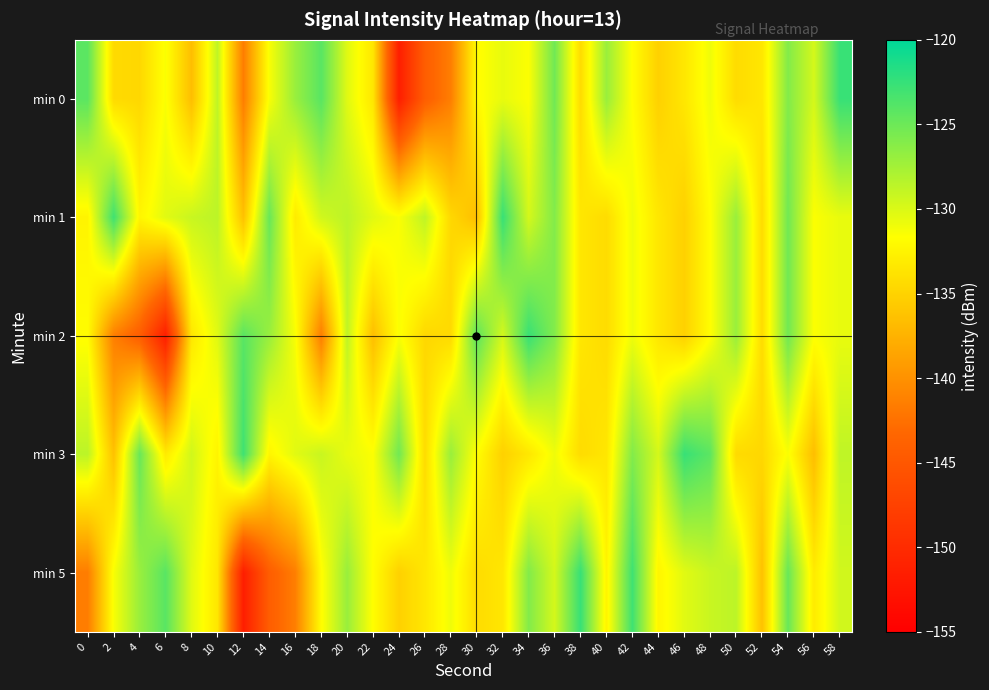

What is the spread (max minus min) of values at 32?

12.6